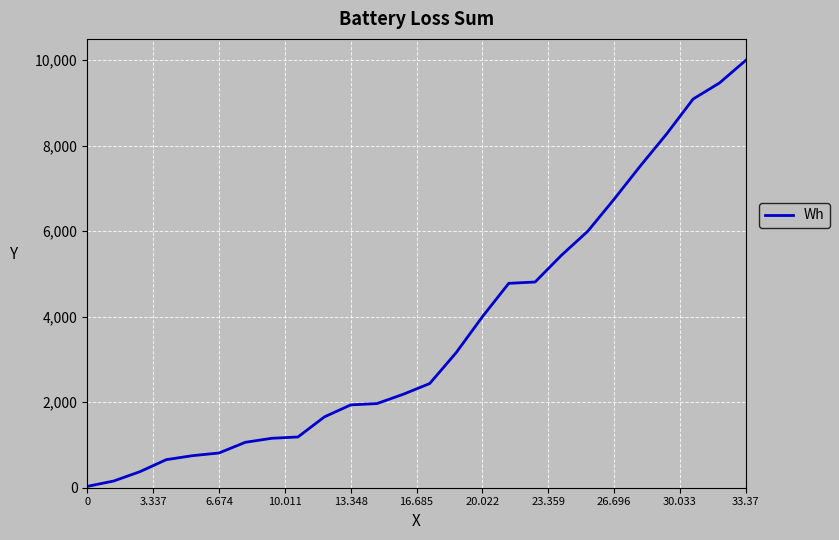

What is the maximum value shown in the chart?

10000.0